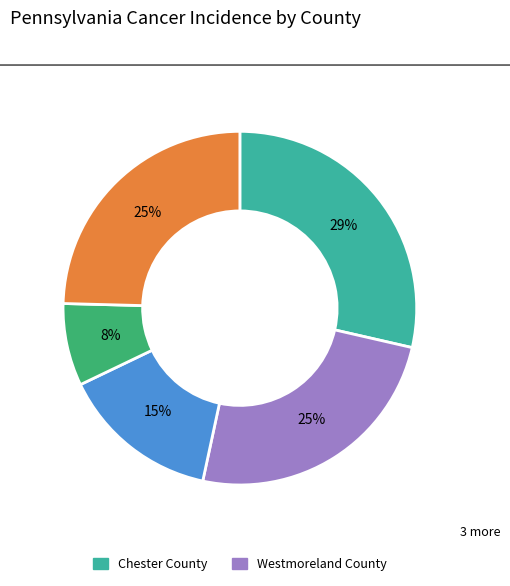

Is there a majority slice in this chart?

No